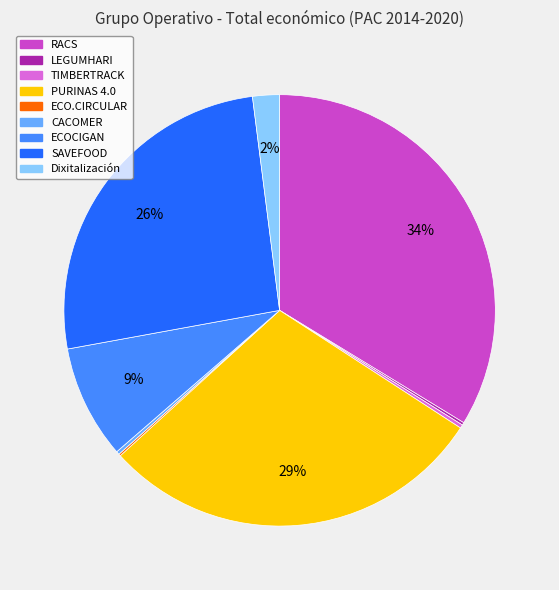

To the nearest percent, what is the difference between the largest and smallest slice percentages?

34%